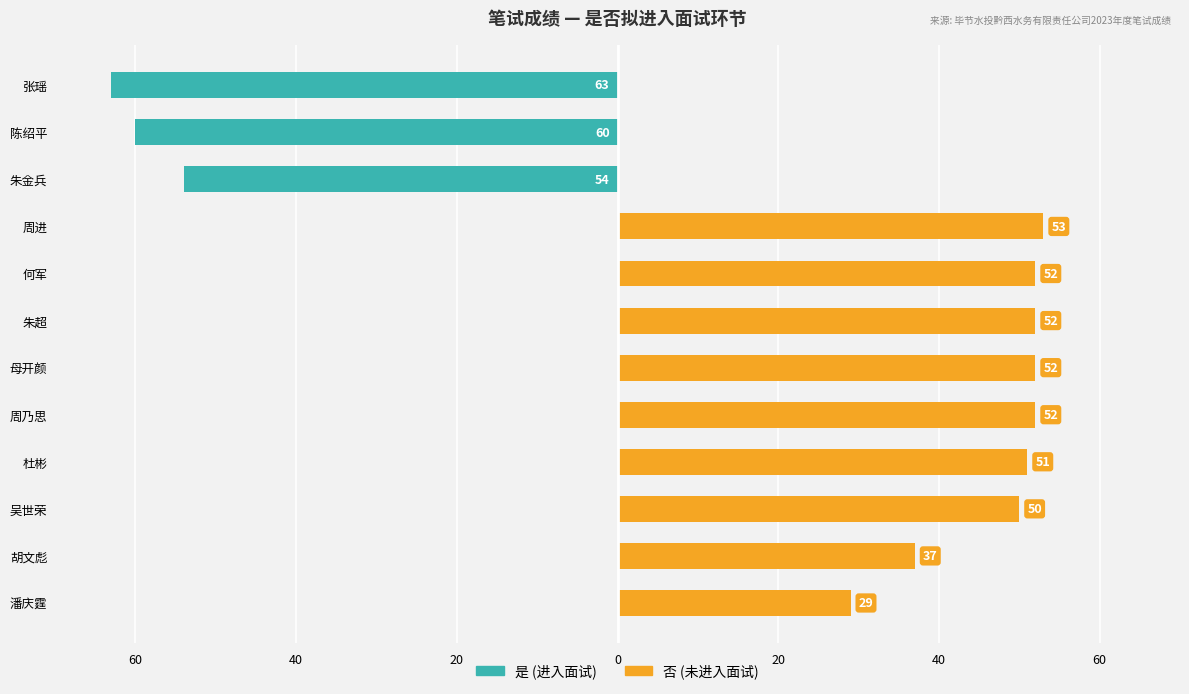

Between 吴世荣 and 周进, which is larger?

吴世荣